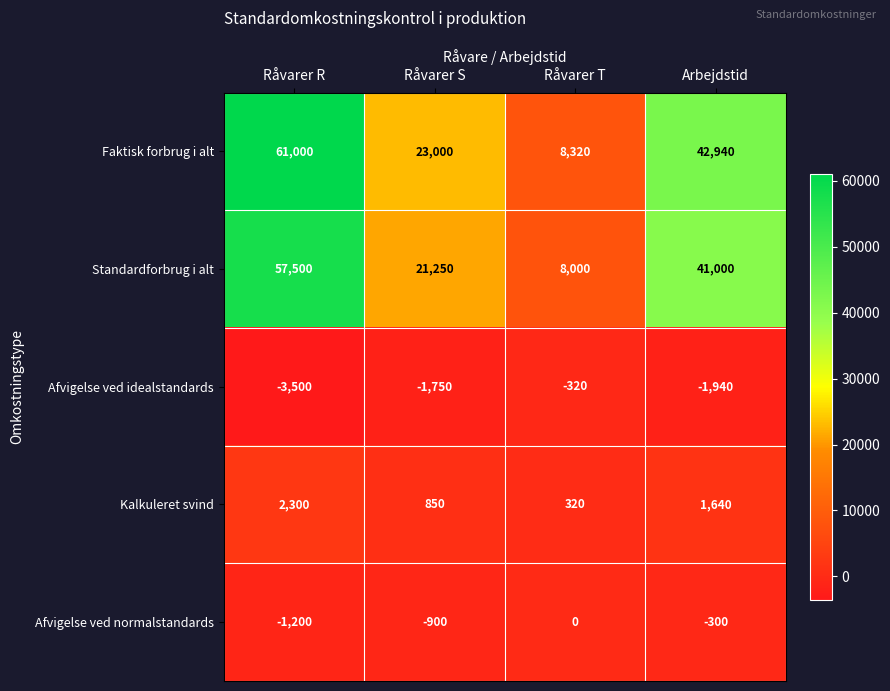

At how many categories does at least one series exceed 16083?

3